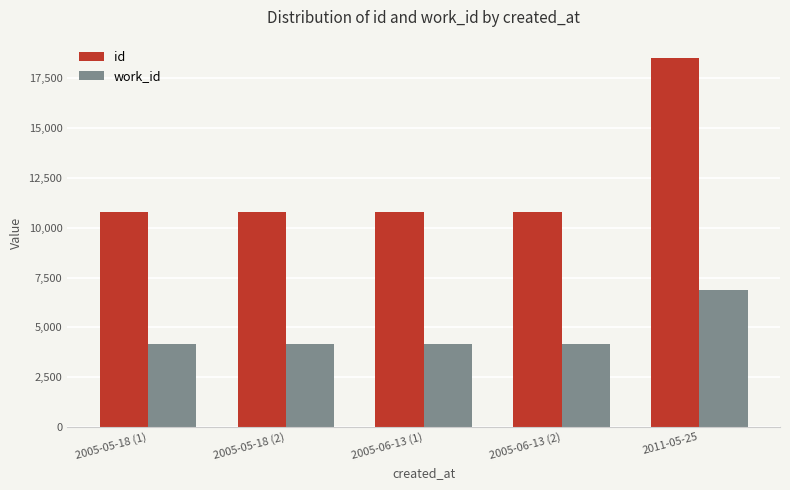

What is the difference between the id values at 2005-06-13 (1) and 2011-05-25?

7727